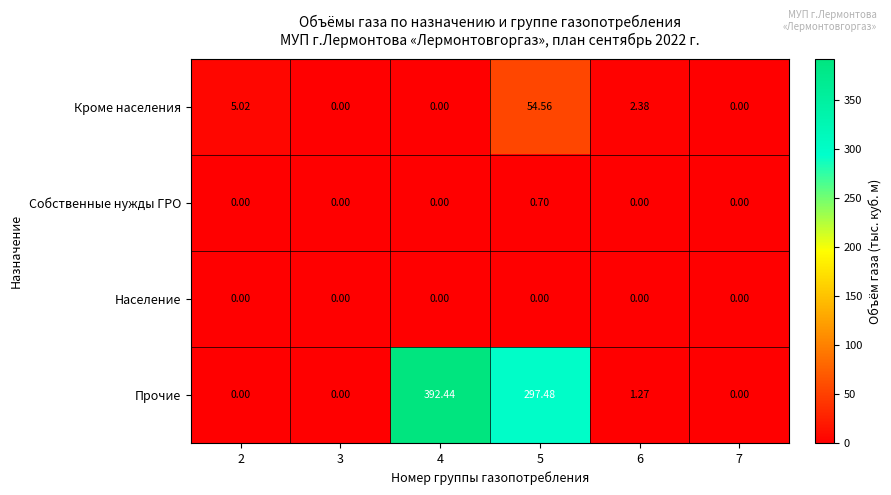

Which series changed the most between 6 and 7?

Кроме населения